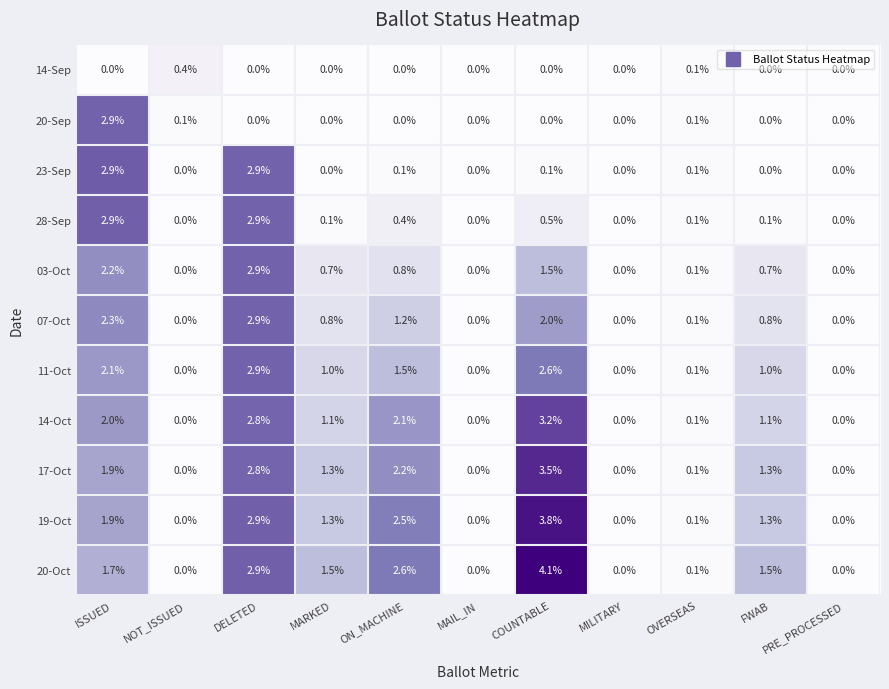

What is the maximum value shown in the chart?

4.1